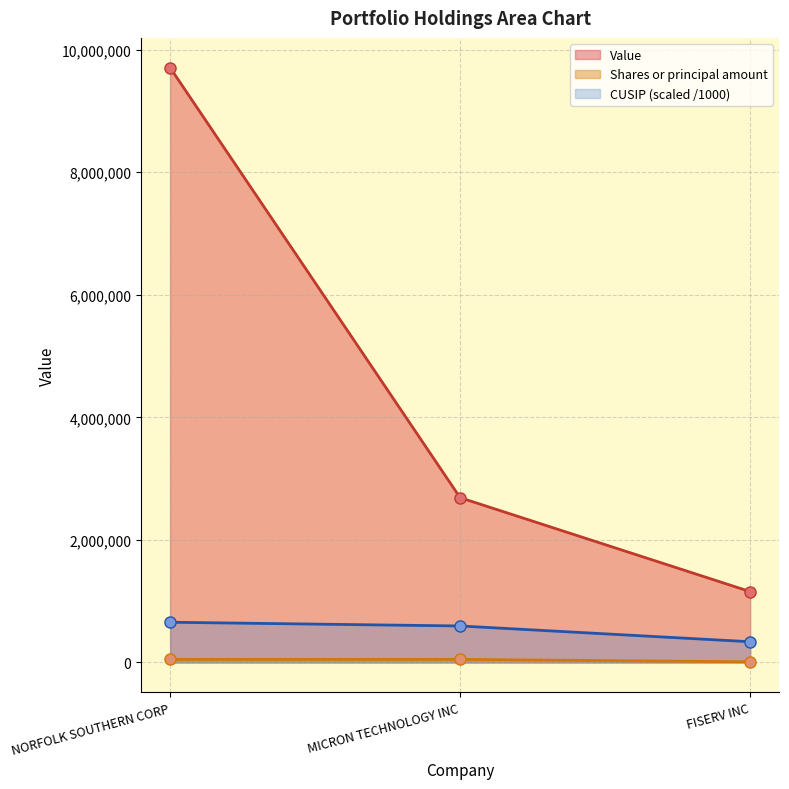

What are all the series names shown in the legend?

Value, Shares or principal amount, CUSIP (scaled /1000)